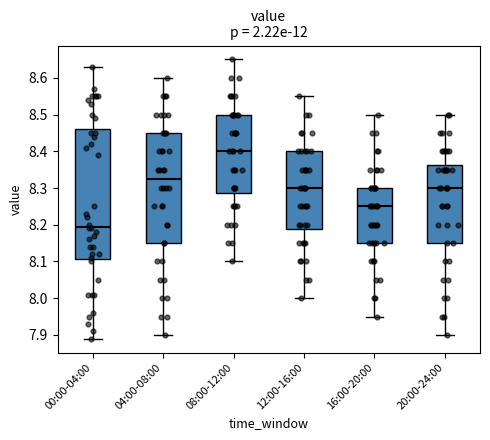

Where is the lower edge of the box for 20:00-24:00 on the y-axis? The values are not printed on the chart, so give them approximately, as read against the axis.

8.15